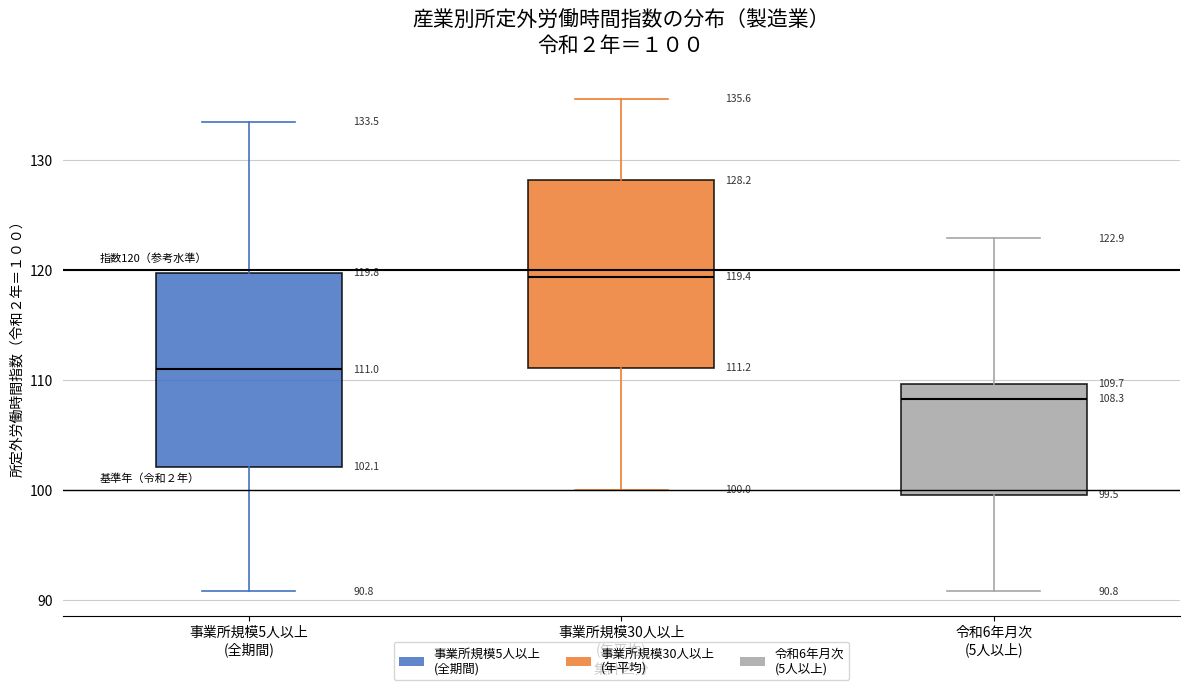

Which box's median line is the highest?

事業所規模30人以上 (年平均)